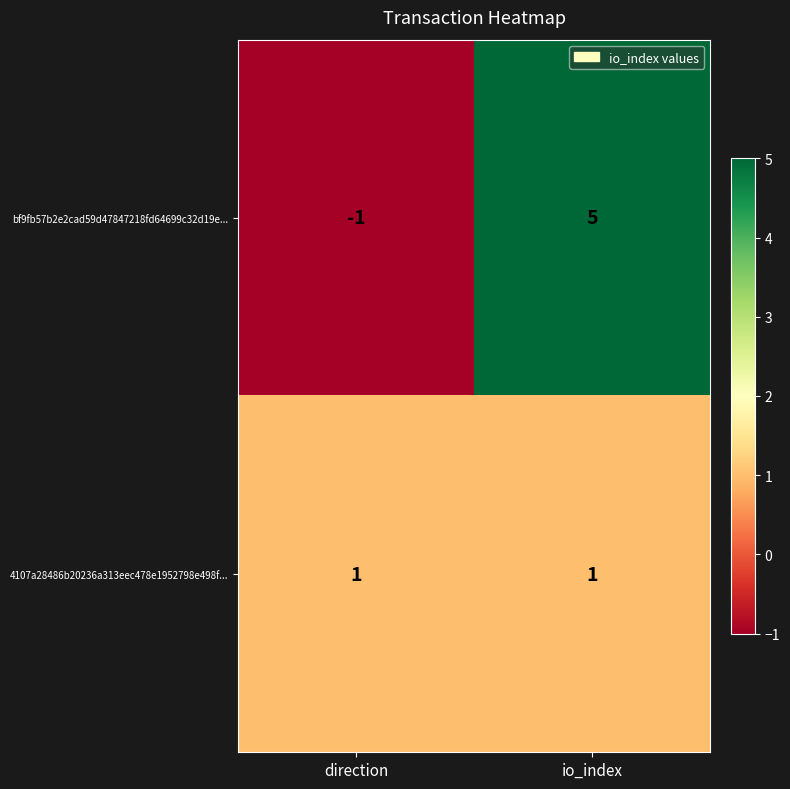

How many distinct data groups are displayed?

2